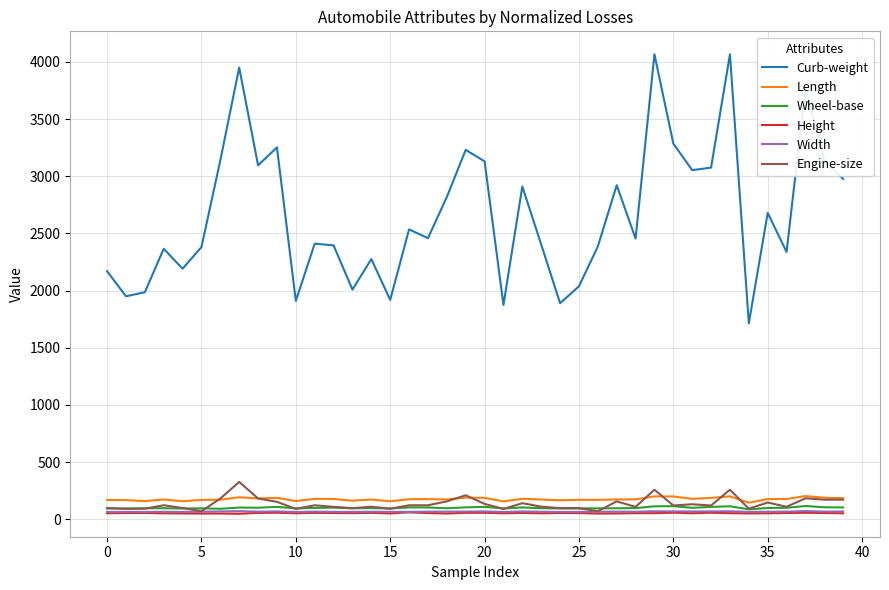

True or false: Curb-weight and Height intersect in this chart.

False